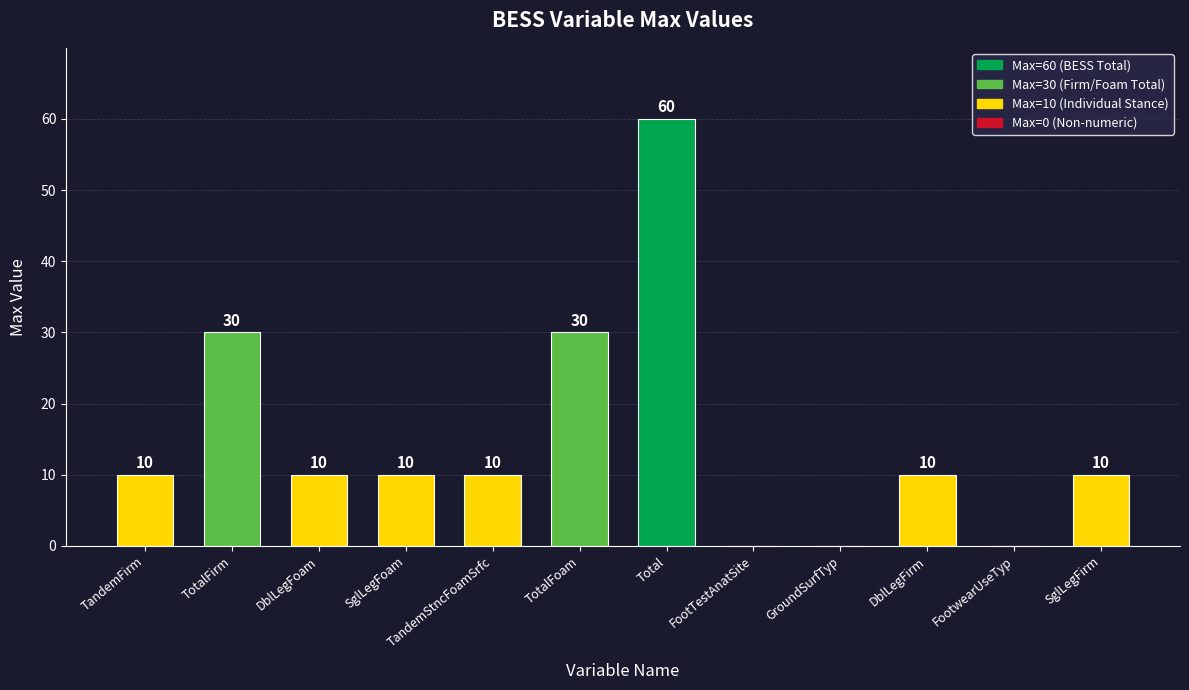

Approximately how many times larger is the value at TotalFirm compared to SglLegFirm?

3.0